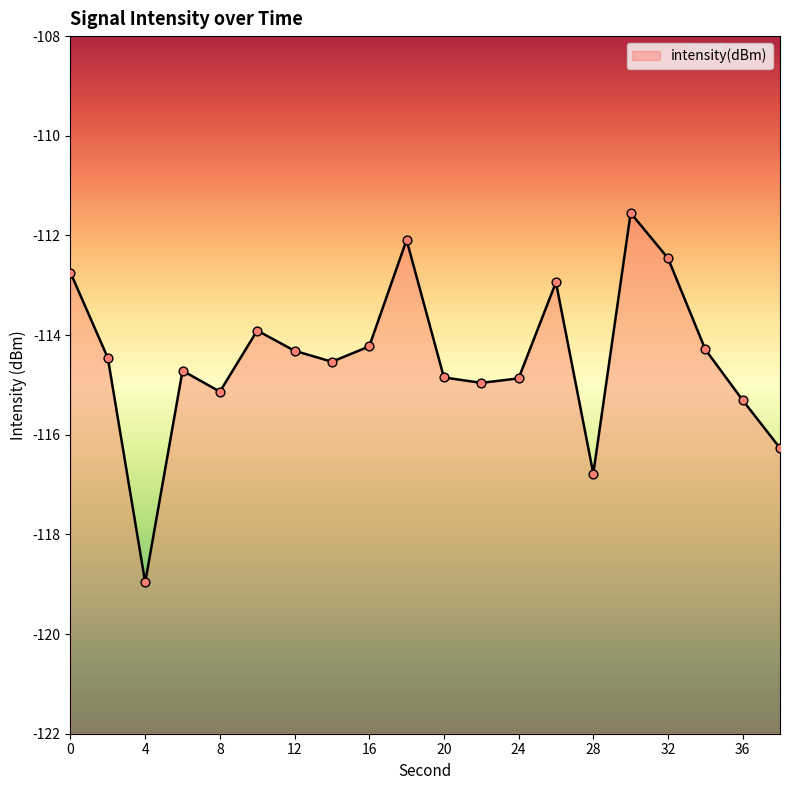

What is the change in value from 28 to 30?

+5.2